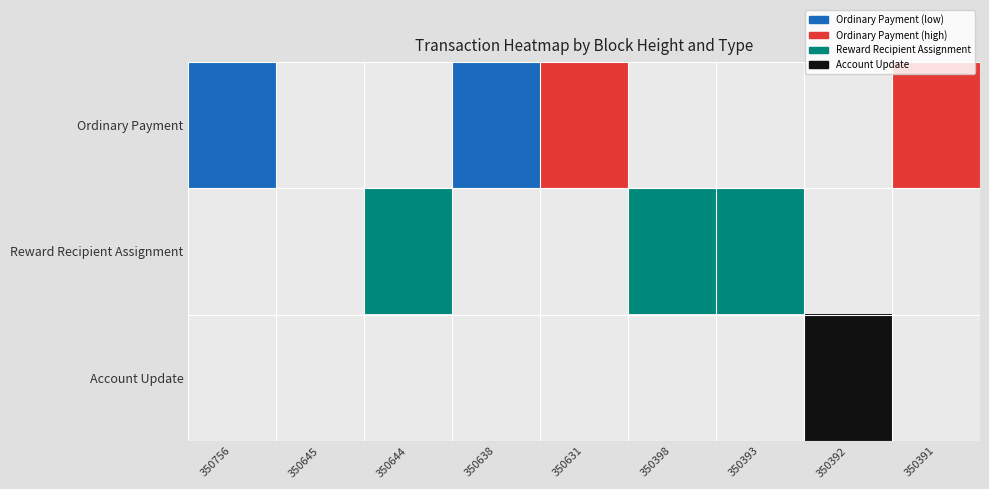

Reading left to right, list all the values displayed in this chart.

Ordinary Payment: 2	0	0	2	5	0	0	0	3
Reward Recipient Assignment: 0	0	1	0	0	1	1	0	0
Account Update: 0	0	0	0	0	0	0	1	0